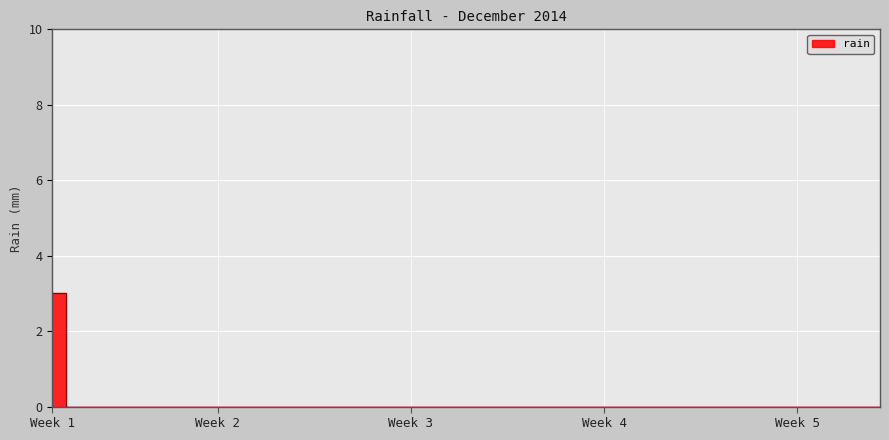

True or false: the data has more than 1 interior local peaks.

False